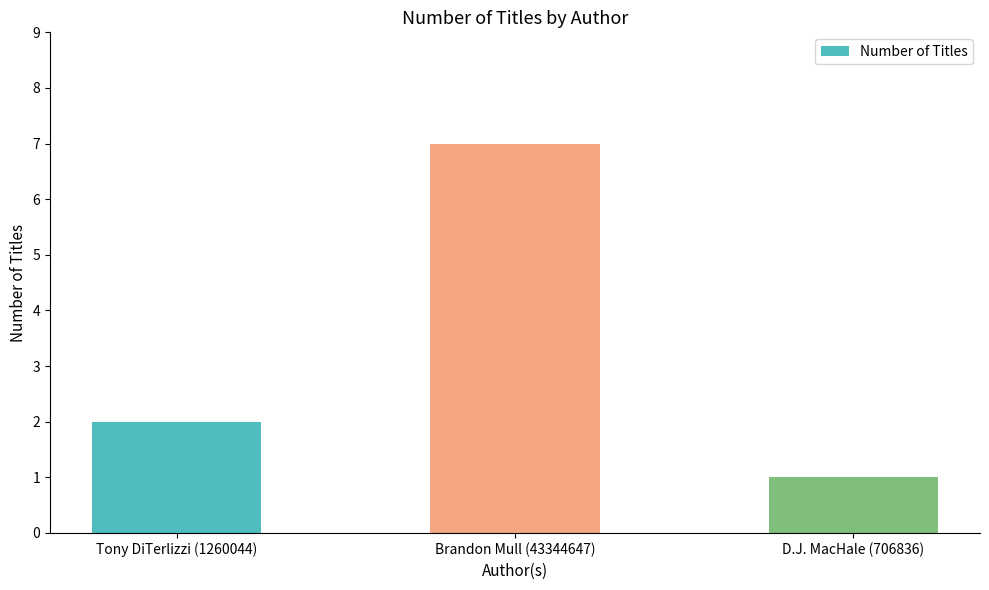

At which category does the chart reach its minimum across all series?

D.J. MacHale (706836)